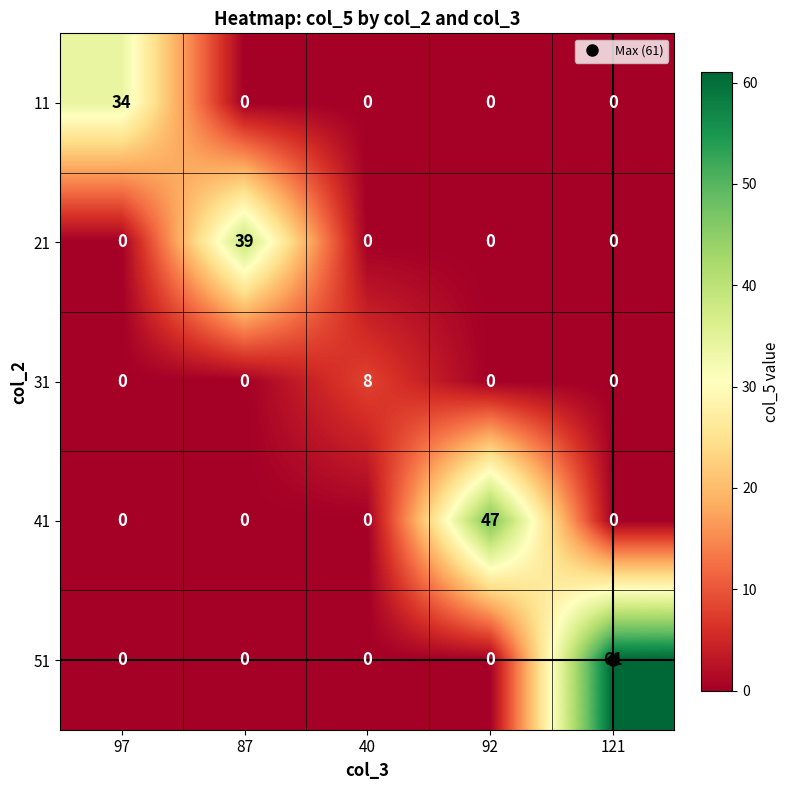

At which category is the sum across all series the highest?

121